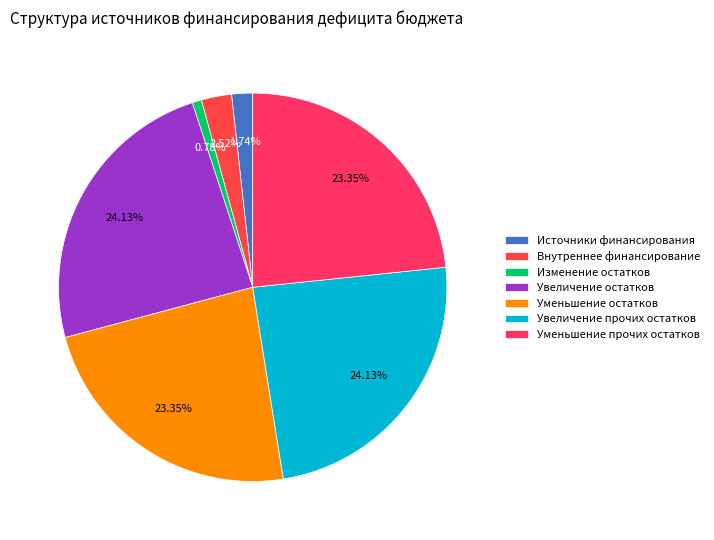

Count the number of slices in the pie.

7